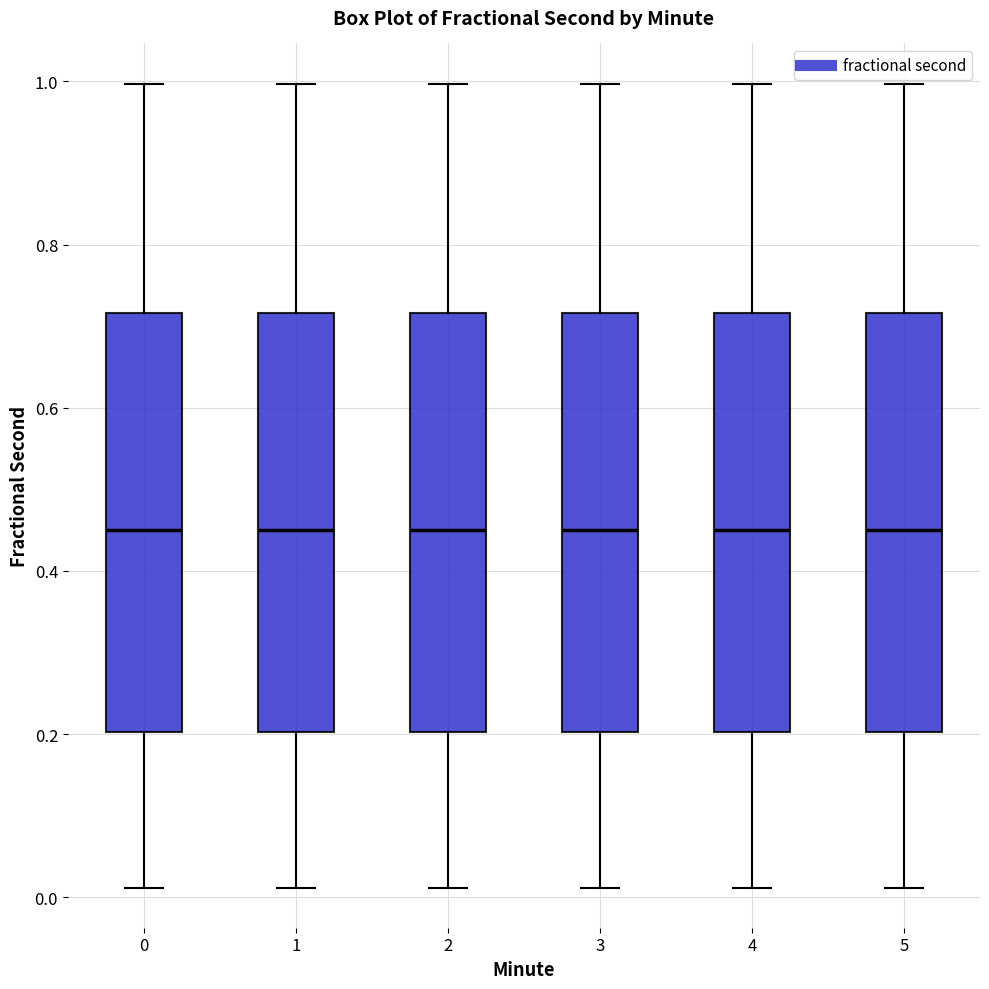

Reading left to right, read every box against the y-axis: the position of its median line, the range the box covers, and the ends of its whiskers. The values are not printed on the chart, so give them approximately, as read against the axis.

0: median 0.46, box 0.20 to 0.72, whiskers 0.02 to 1.00
1: median 0.46, box 0.20 to 0.72, whiskers 0.02 to 1.00
2: median 0.46, box 0.20 to 0.72, whiskers 0.02 to 1.00
3: median 0.46, box 0.20 to 0.72, whiskers 0.02 to 1.00
4: median 0.46, box 0.20 to 0.72, whiskers 0.02 to 1.00
5: median 0.46, box 0.20 to 0.72, whiskers 0.02 to 1.00